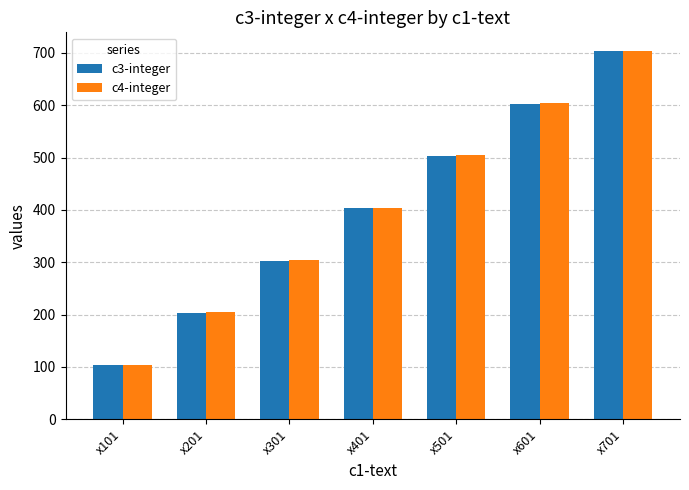

Is the value of c4-integer at x601 greater than the value of c3-integer at x701?

No